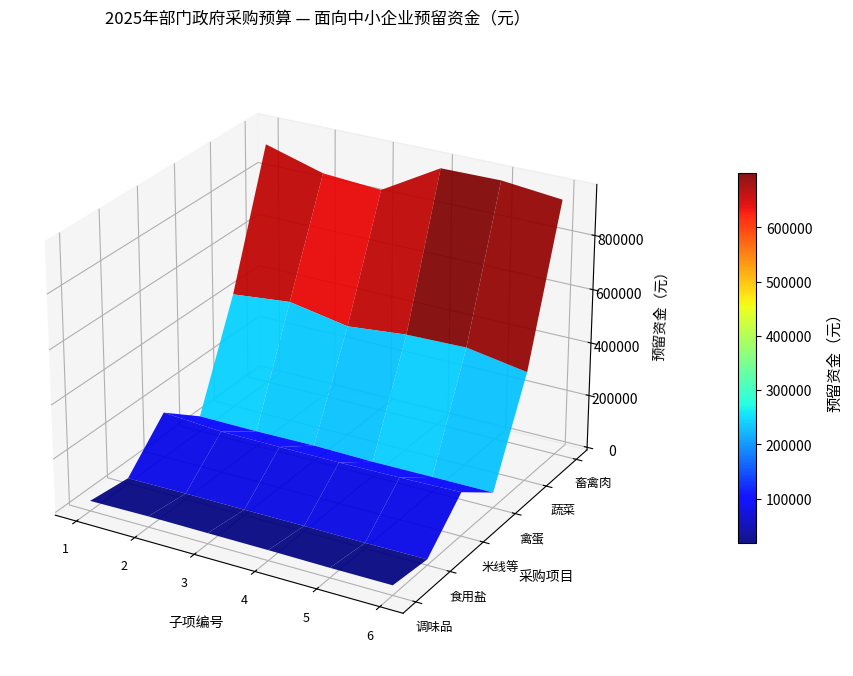

What is the change in value from 调味品 to 蔬菜?

+401980